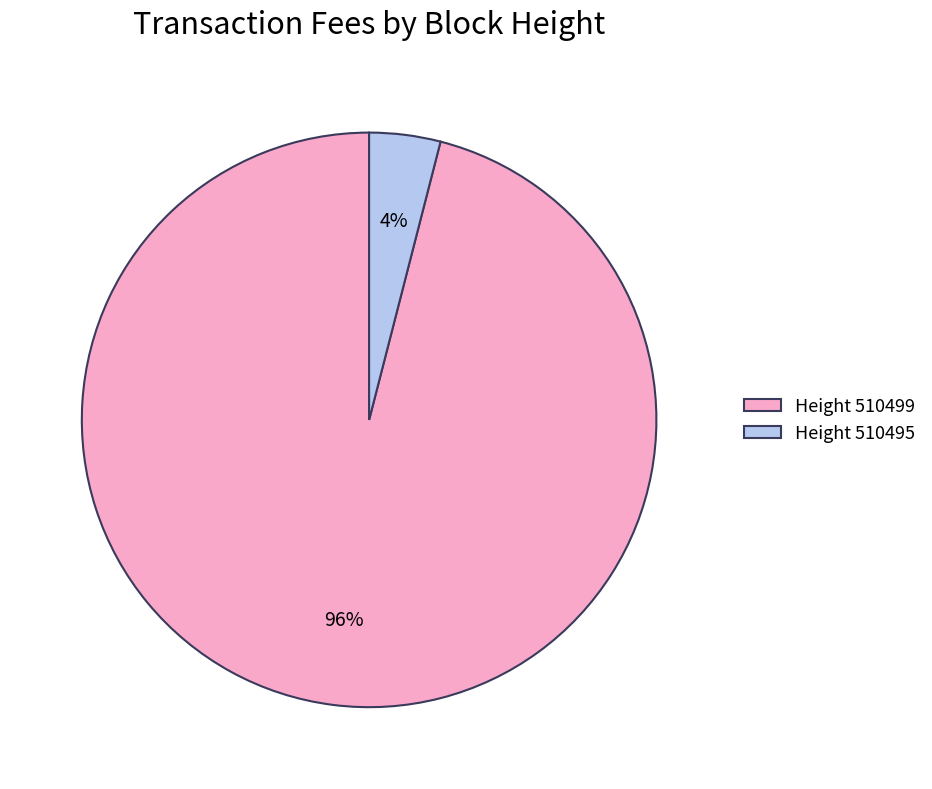

True or false: Height 510499 accounts for 96% of the total.

True